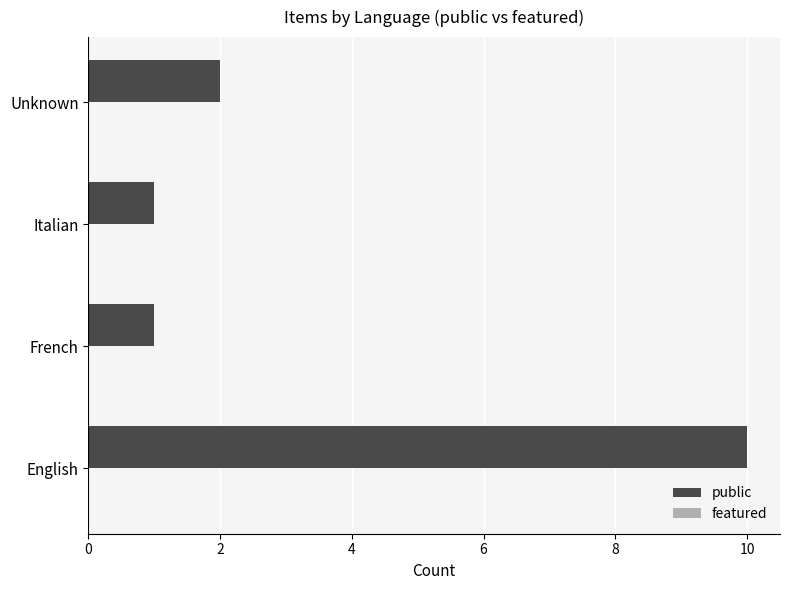

At which category does the chart reach its peak across all series?

English